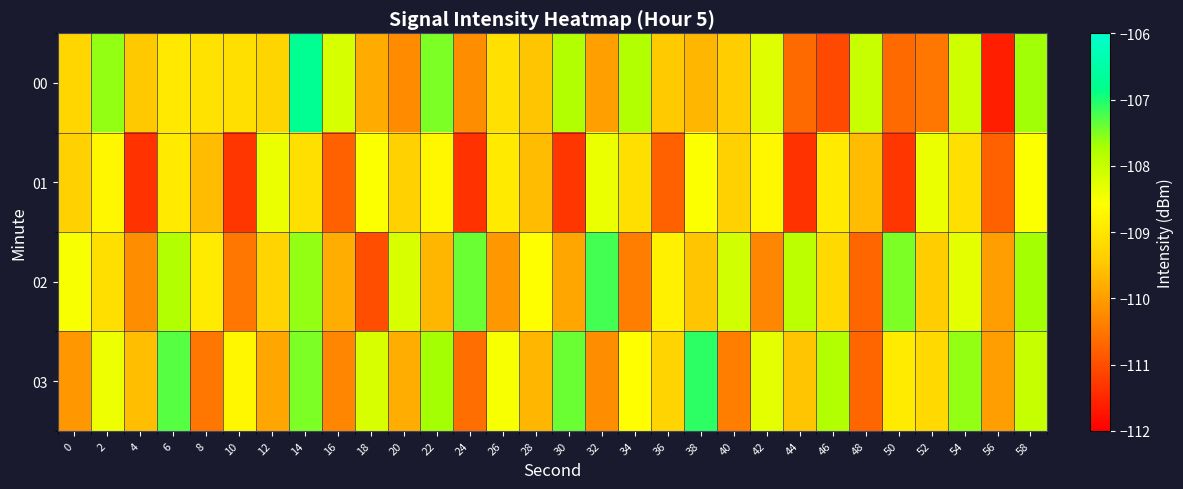

At which category does the chart reach its minimum across all series?

56